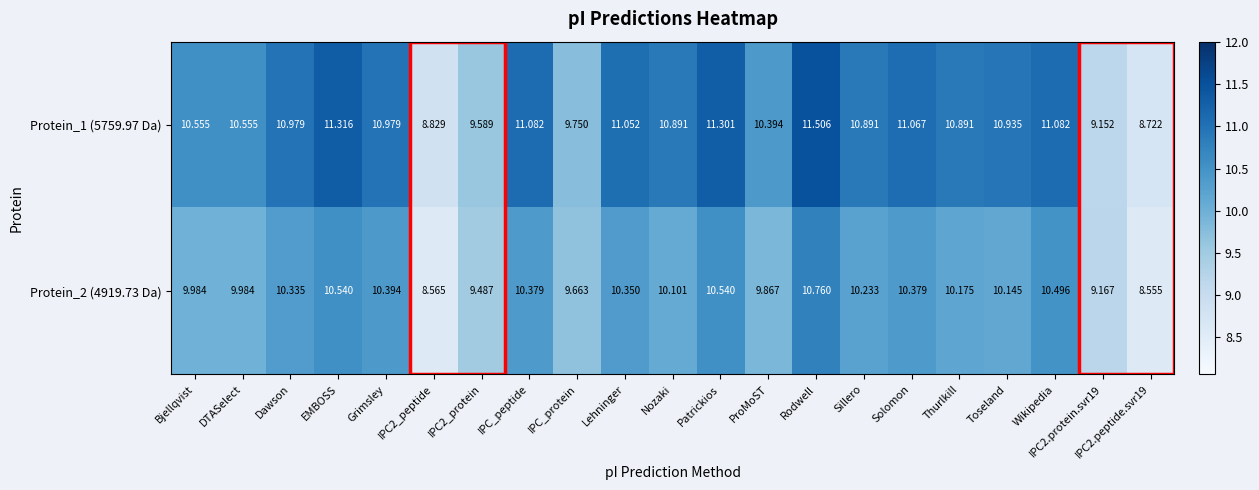

Where does the Protein_2 (4919.73 Da) series first go above 10?

Dawson